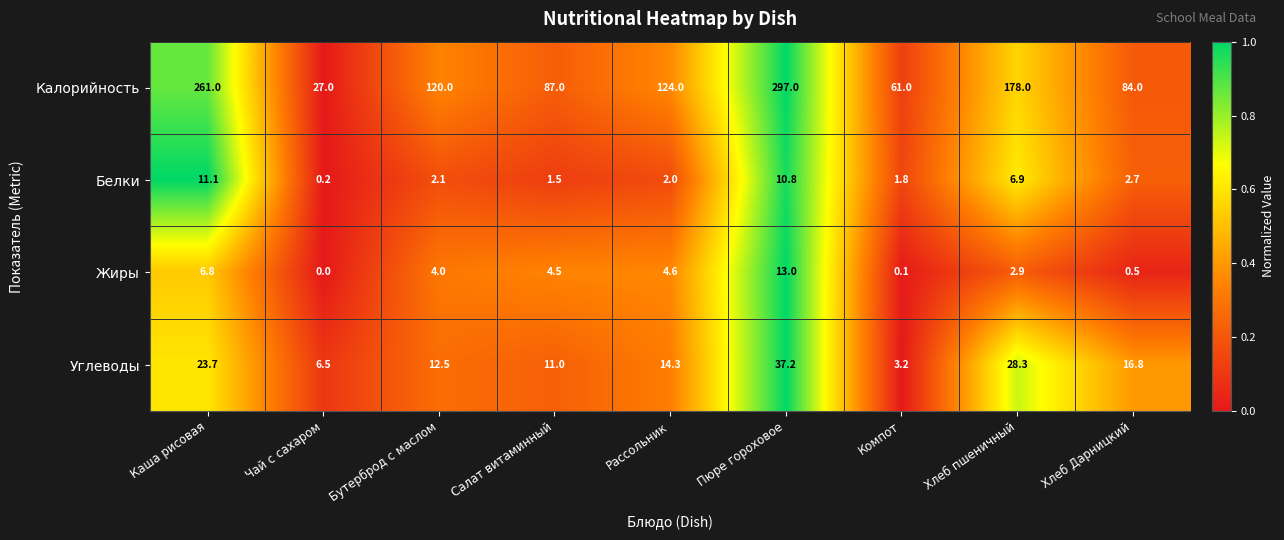

What is the spread (max minus min) of values at Салат витаминный?

85.5